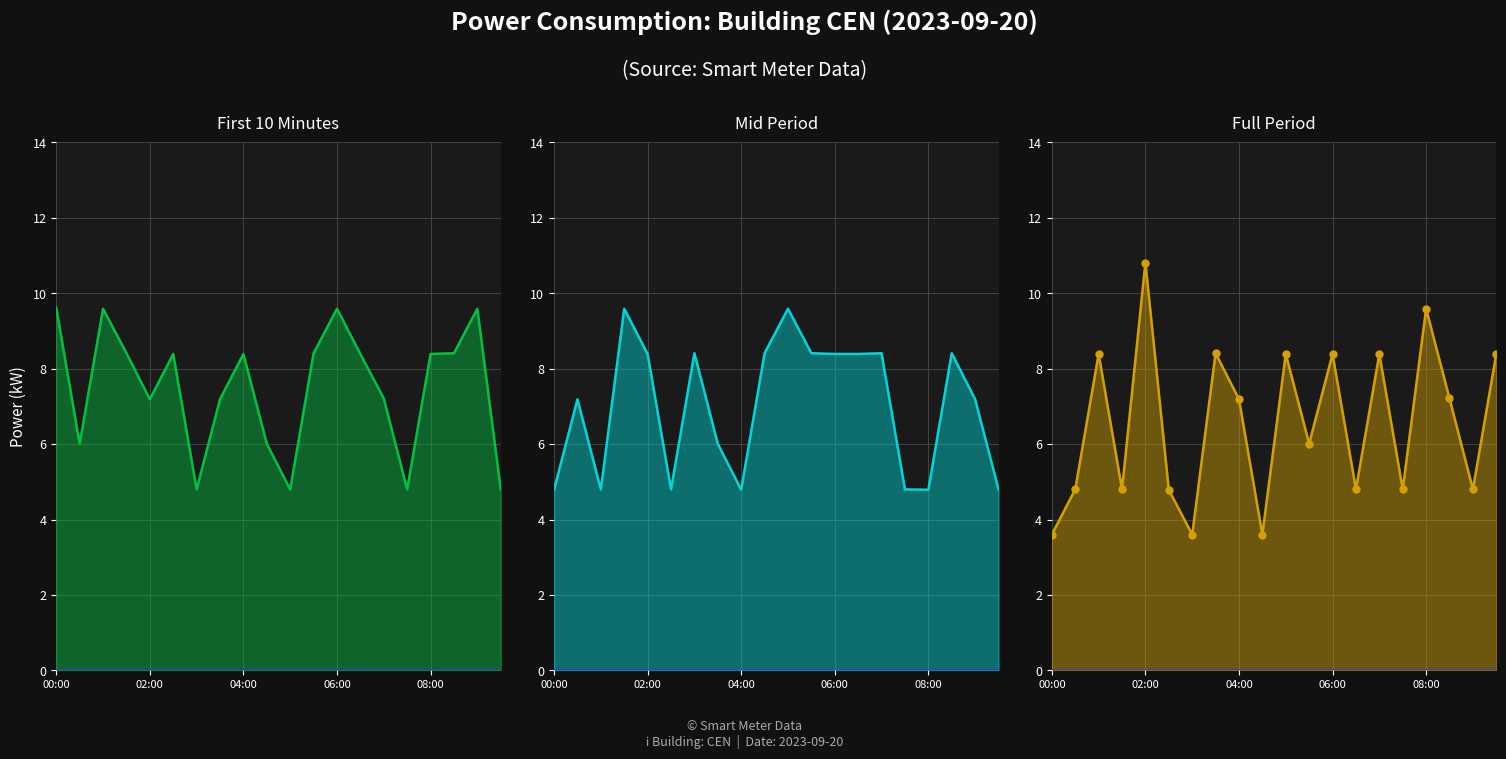

At which label does power_left first exceed 8?

00:00